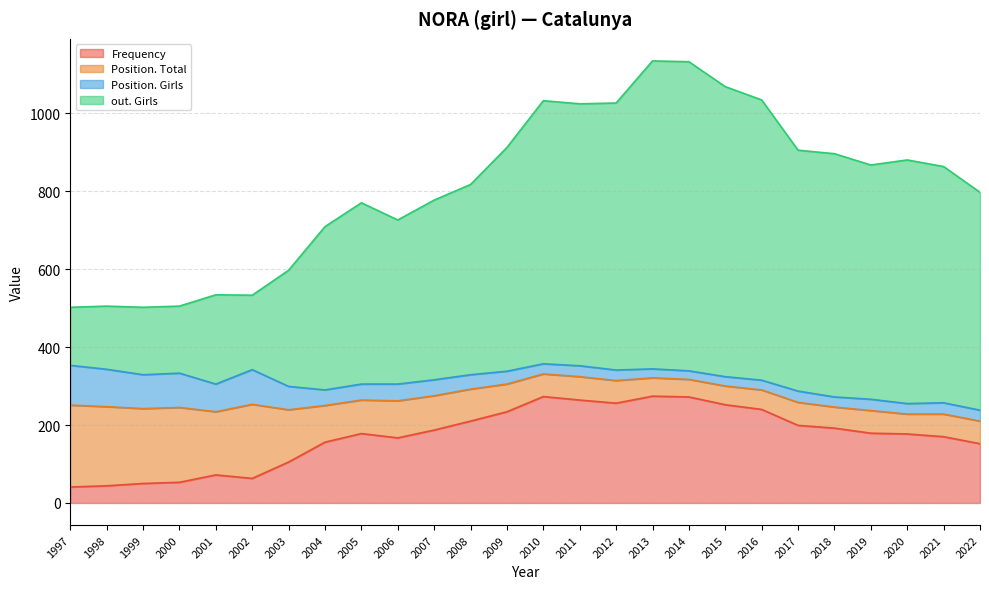

At which category is the sum across all series the highest?

2013